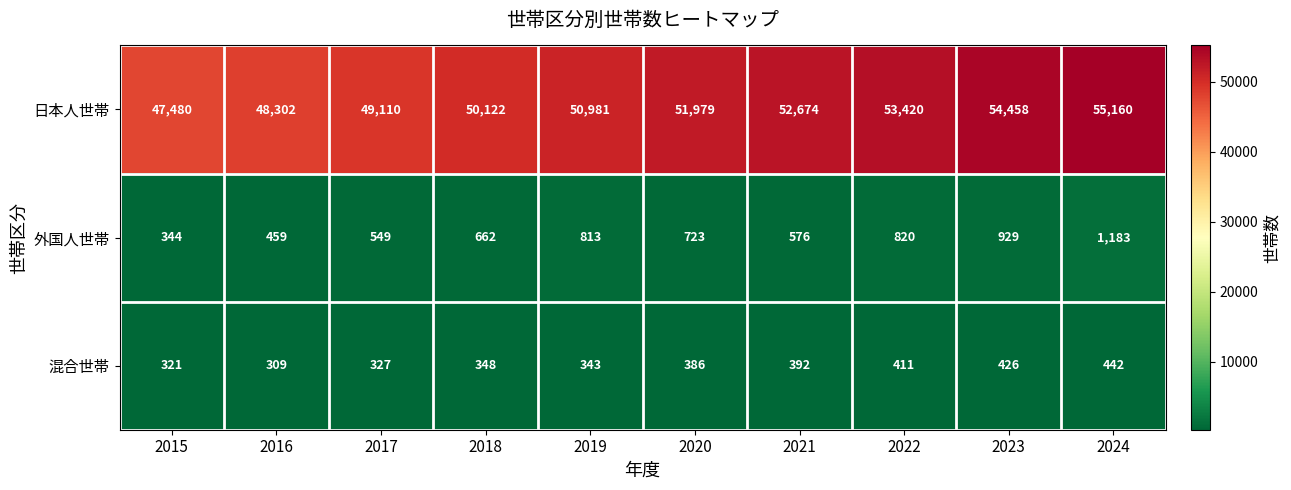

What is the sum of all 外国人世帯 values?

7058